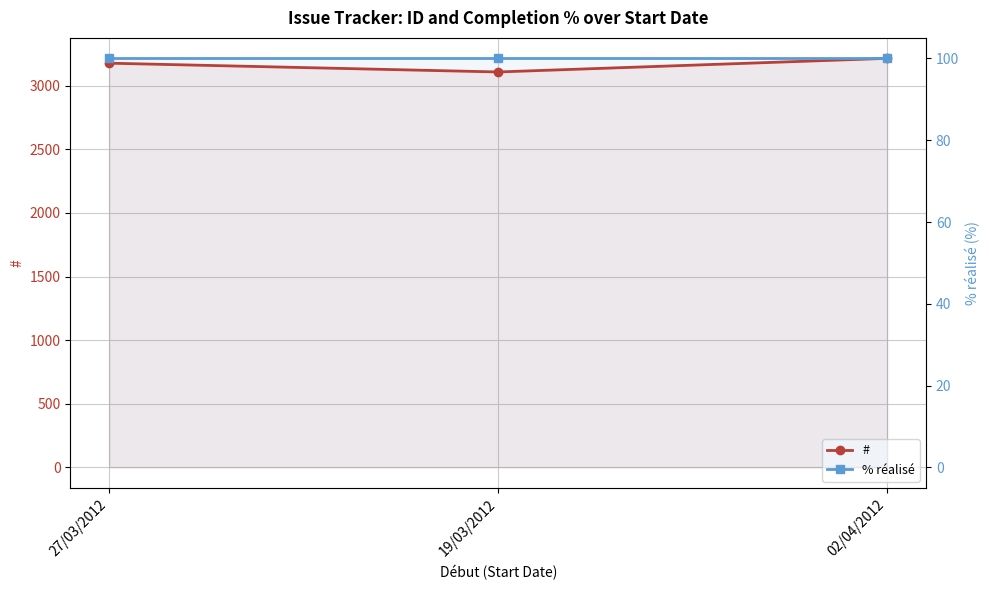

What is the label of the 1st point from the left?

27/03/2012